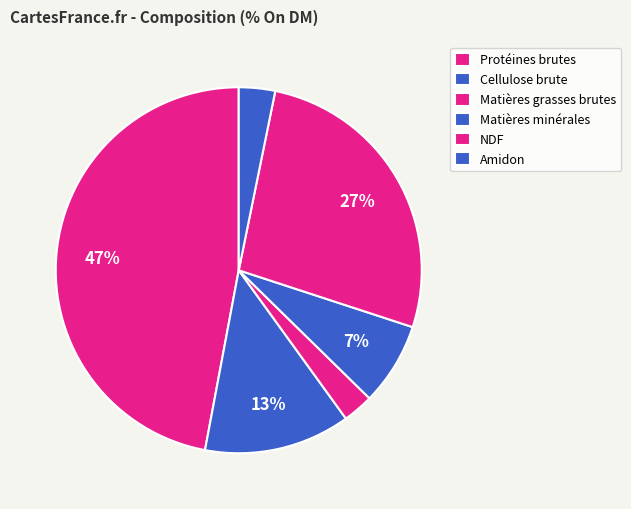

What is the change in value from Cellulose brute to Amidon?

-9.7